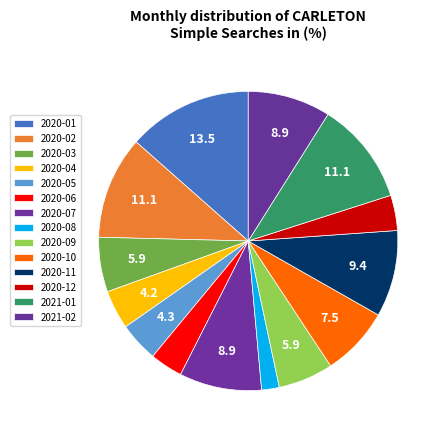

How many segments does this pie chart have?

14